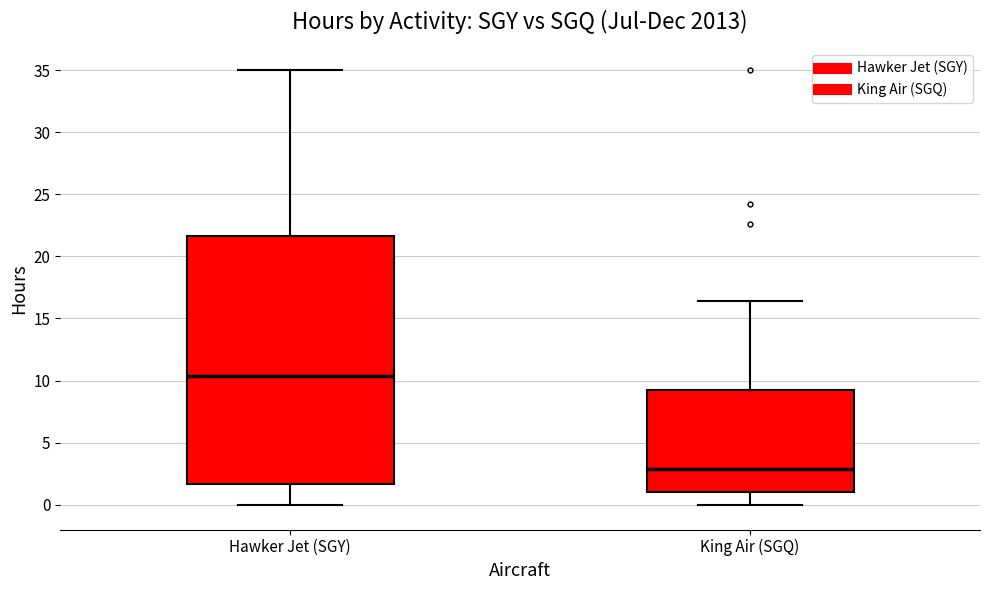

Where is the upper edge of the box for Hawker Jet (SGY) on the y-axis? The values are not printed on the chart, so give them approximately, as read against the axis.

21.5